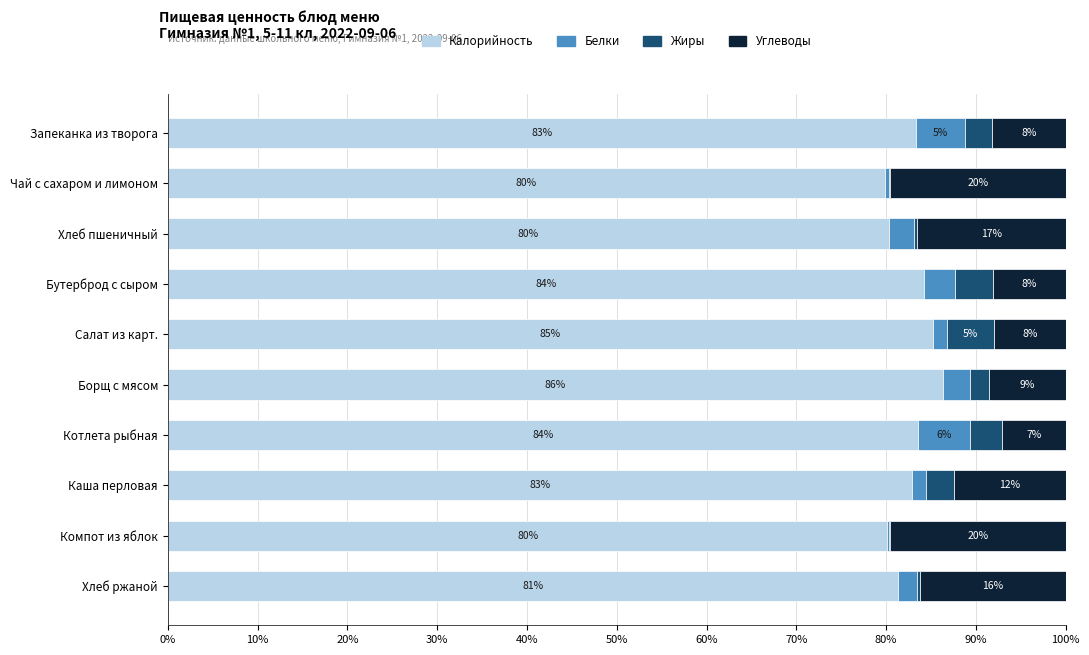

What are all the series names shown in the legend?

Калорийность, Белки, Жиры, Углеводы